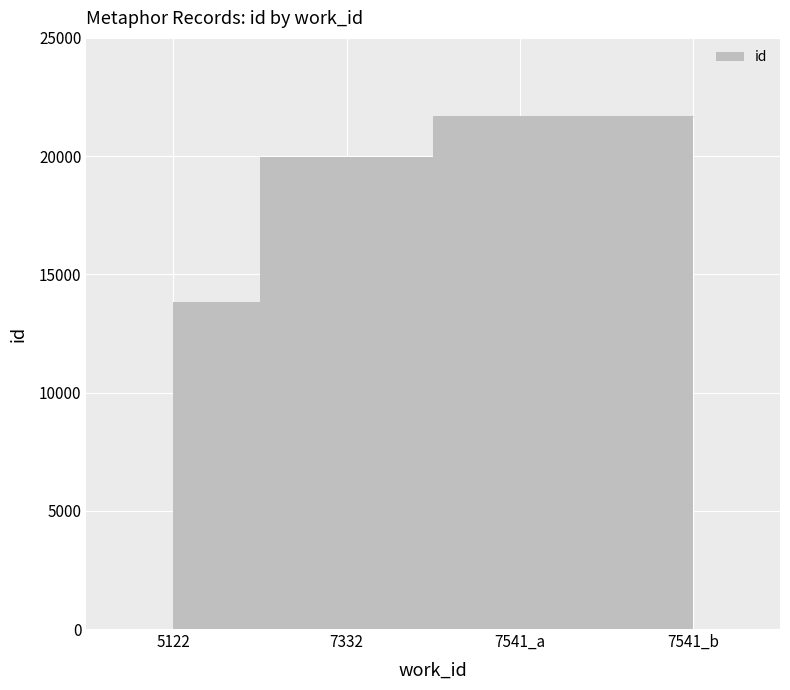

Where does the data first go above 21676?

7541_b